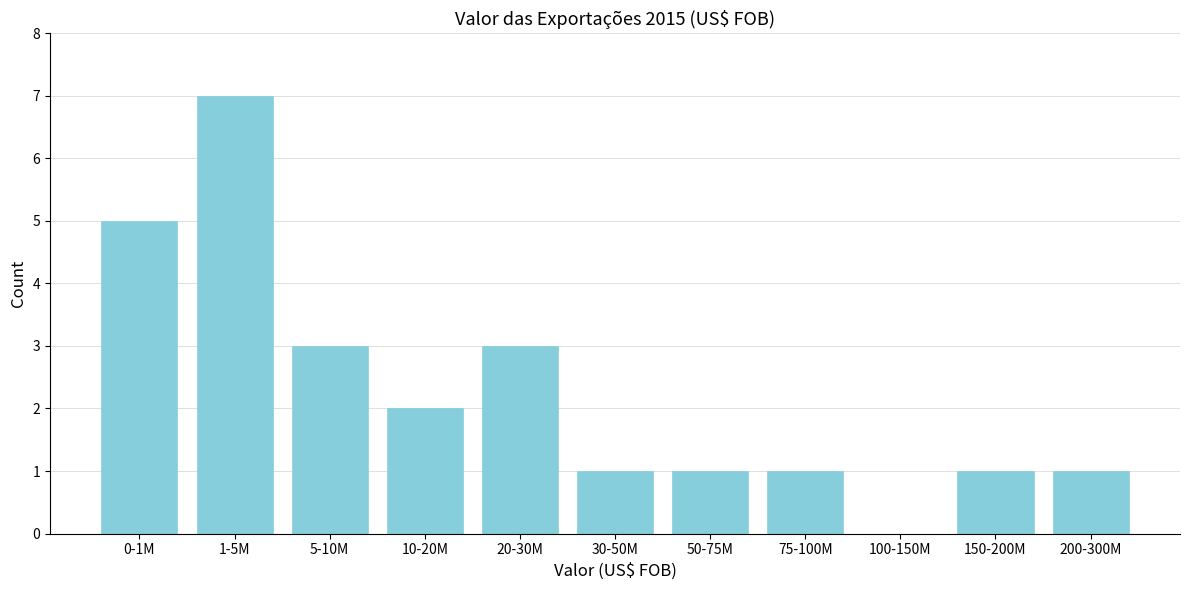

Reading left to right, extract all data points from this chart.

0-1M=5	1-5M=7	5-10M=3	10-20M=2	20-30M=3	30-50M=1	50-75M=1	75-100M=1	100-150M=0	150-200M=1	200-300M=1